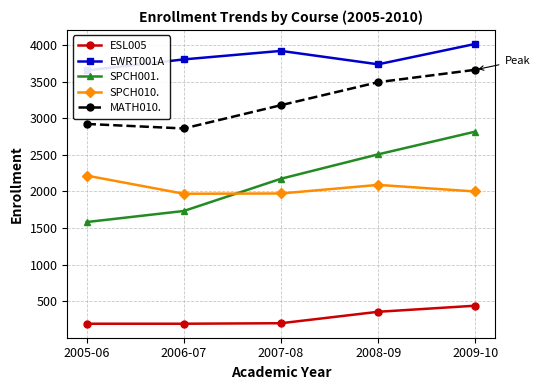

How many lines are shown in the chart?

5